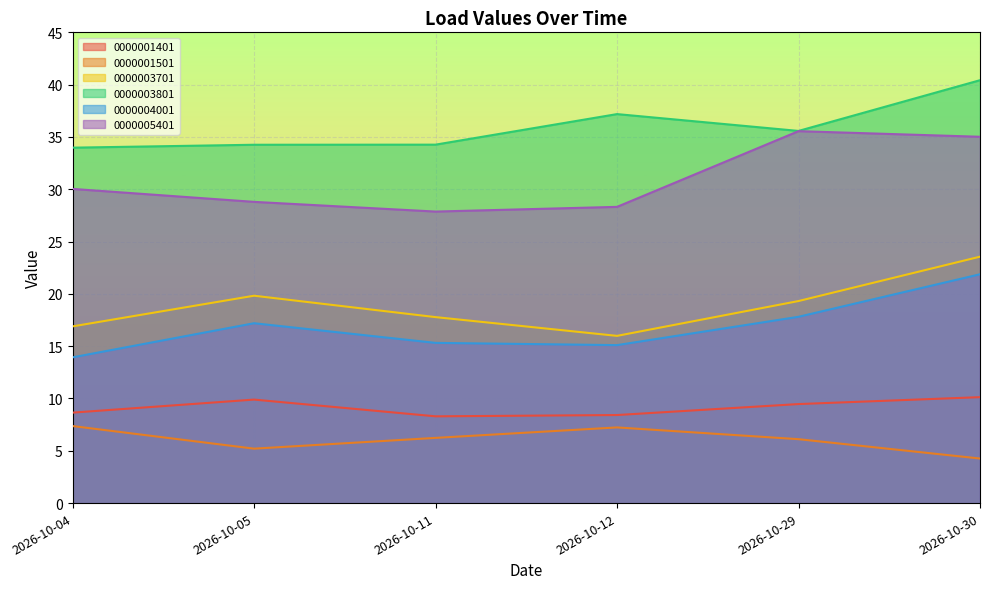

What is the minimum value shown in the chart?

4.3